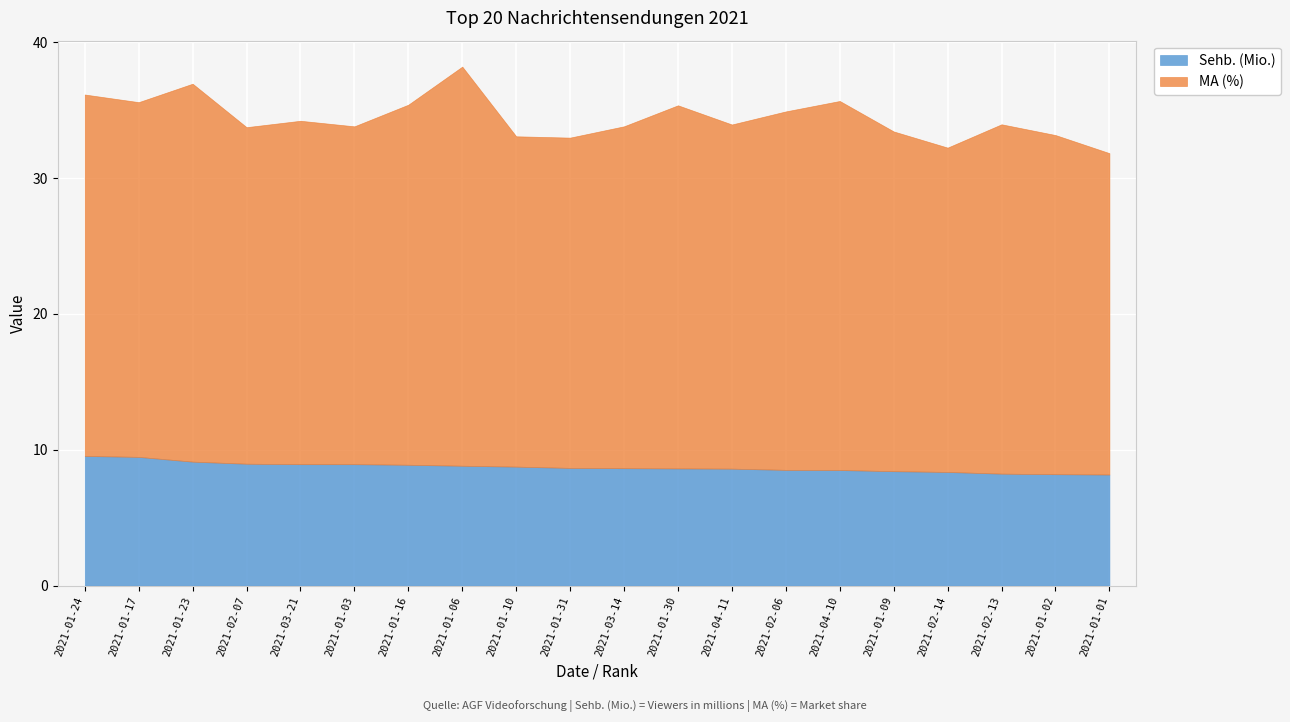

Reading left to right, list all the values displayed in this chart.

Sehb. (Mio.): 9.5	9.5	9.1	9.0	8.9	8.9	8.9	8.8	8.8	8.7	8.6	8.6	8.6	8.5	8.5	8.4	8.4	8.2	8.2	8.2
MA (%): 26.6	26.1	27.8	24.8	25.3	24.9	26.5	29.4	24.3	24.3	25.2	26.7	25.3	26.4	27.2	25.0	23.9	25.7	25.0	23.7